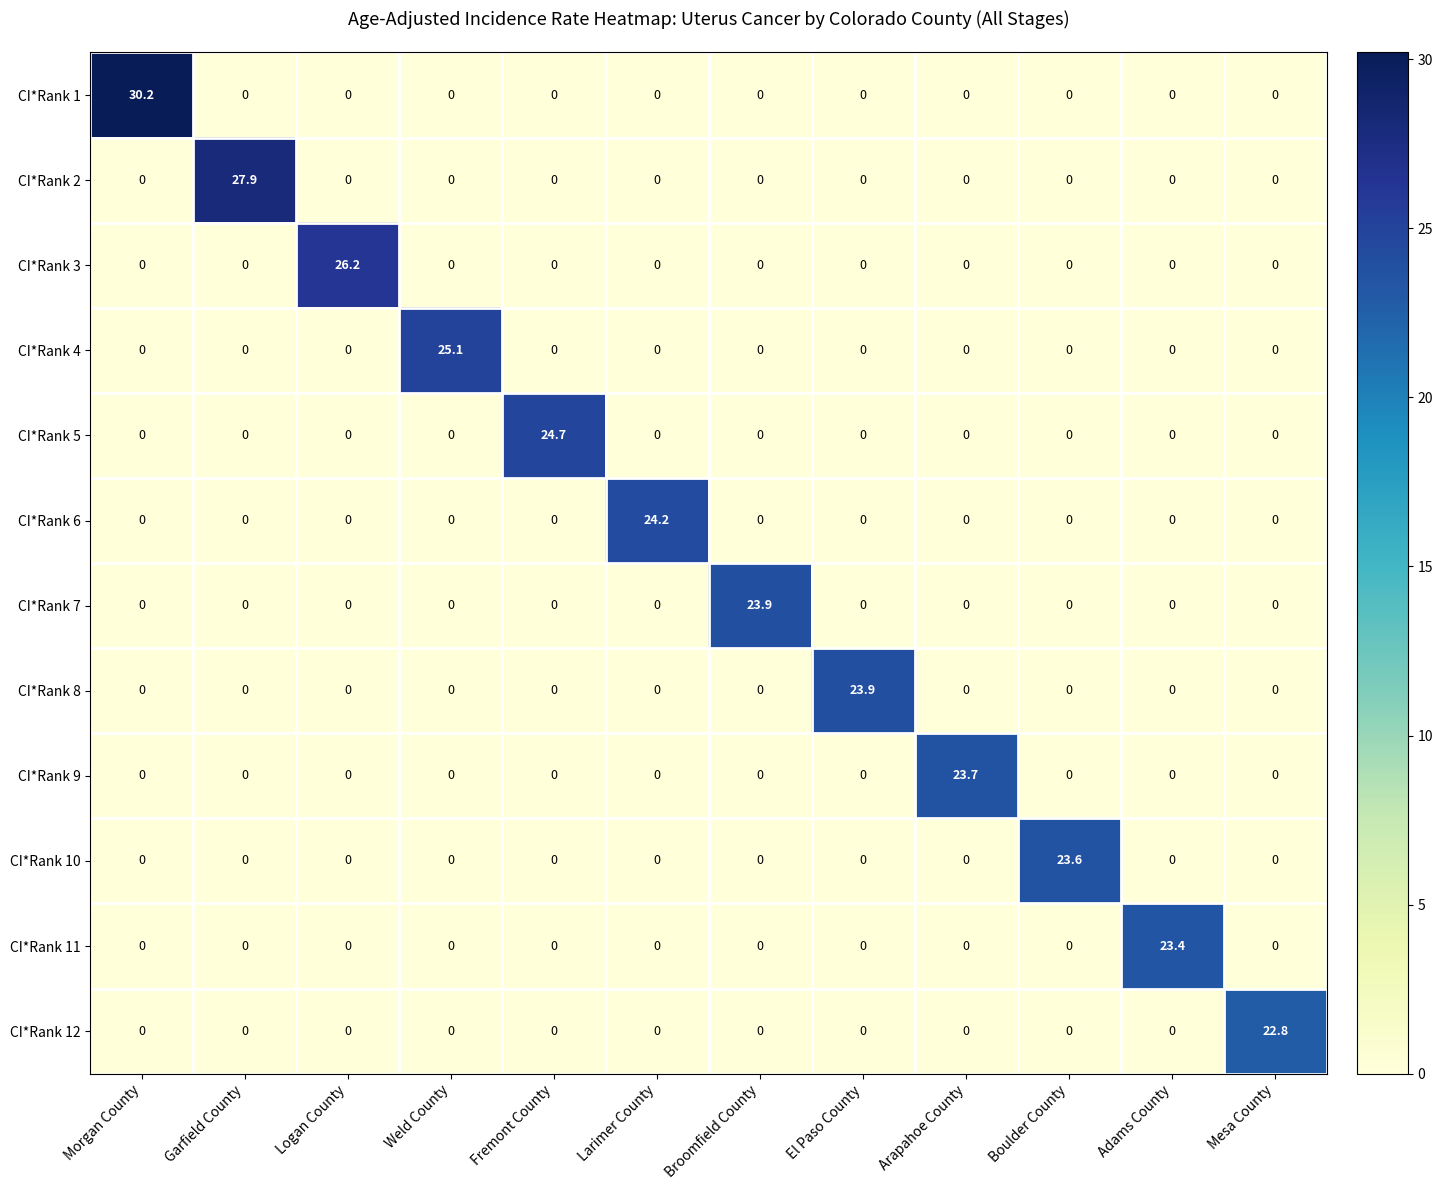

The CI*Rank 6 series shows 0.0 at El Paso County. True or false?

True